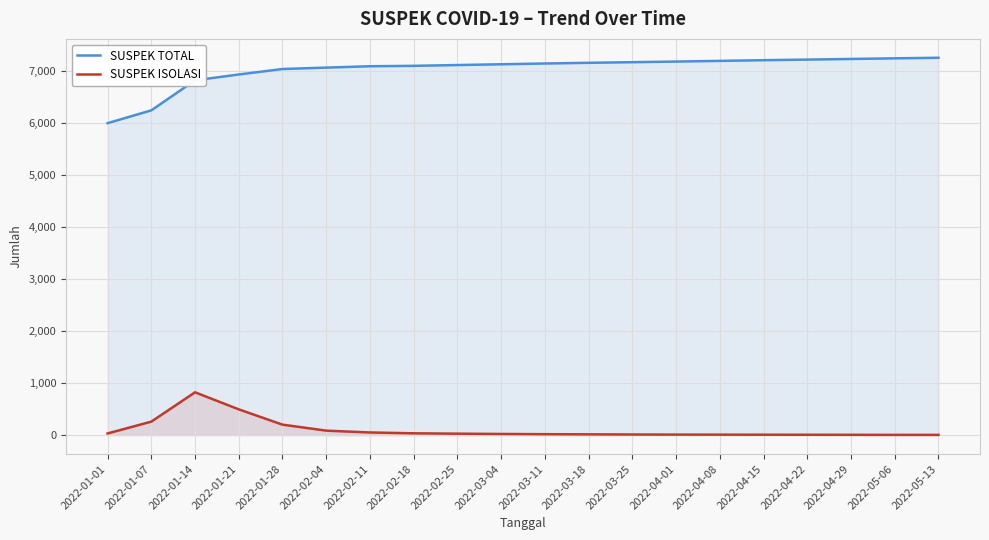

Reading left to right, list all the values displayed in this chart.

SUSPEK TOTAL: 2022-01-01=5989	2022-01-07=6235	2022-01-14=6812	2022-01-21=6924	2022-01-28=7029	2022-02-04=7056	2022-02-11=7082	2022-02-18=7090	2022-02-25=7105	2022-03-04=7120	2022-03-11=7135	2022-03-18=7148	2022-03-25=7160	2022-04-01=7172	2022-04-08=7185	2022-04-15=7198	2022-04-22=7210	2022-04-29=7222	2022-05-06=7234	2022-05-13=7245
SUSPEK ISOLASI: 2022-01-01=32	2022-01-07=259	2022-01-14=822	2022-01-21=495	2022-01-28=201	2022-02-04=86	2022-02-11=51	2022-02-18=35	2022-02-25=28	2022-03-04=22	2022-03-11=18	2022-03-18=15	2022-03-25=12	2022-04-01=10	2022-04-08=9	2022-04-15=8	2022-04-22=7	2022-04-29=6	2022-05-06=5	2022-05-13=5